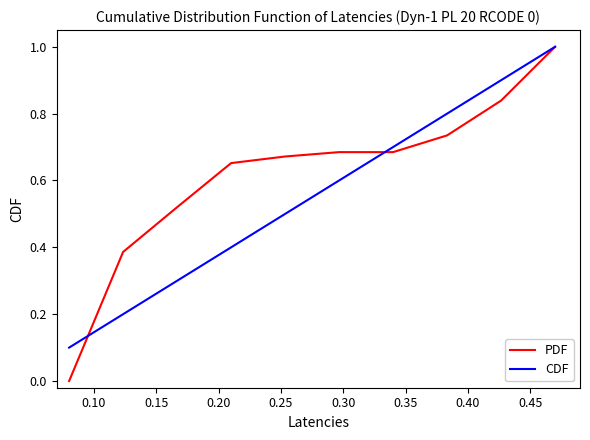

Which series has the largest range (max minus min)?

PDF